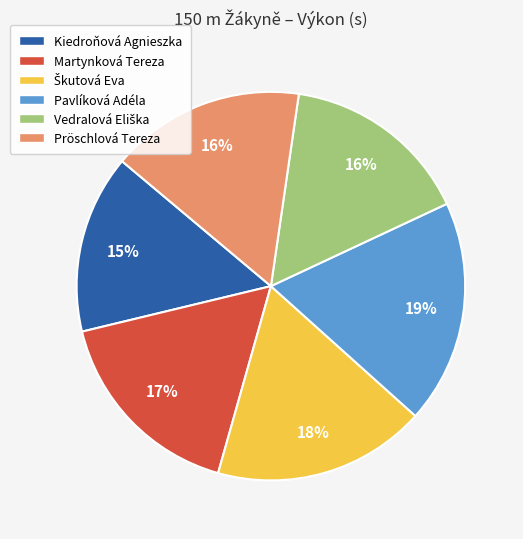

The Martynková Tereza slice represents 30% of the pie. True or false?

False